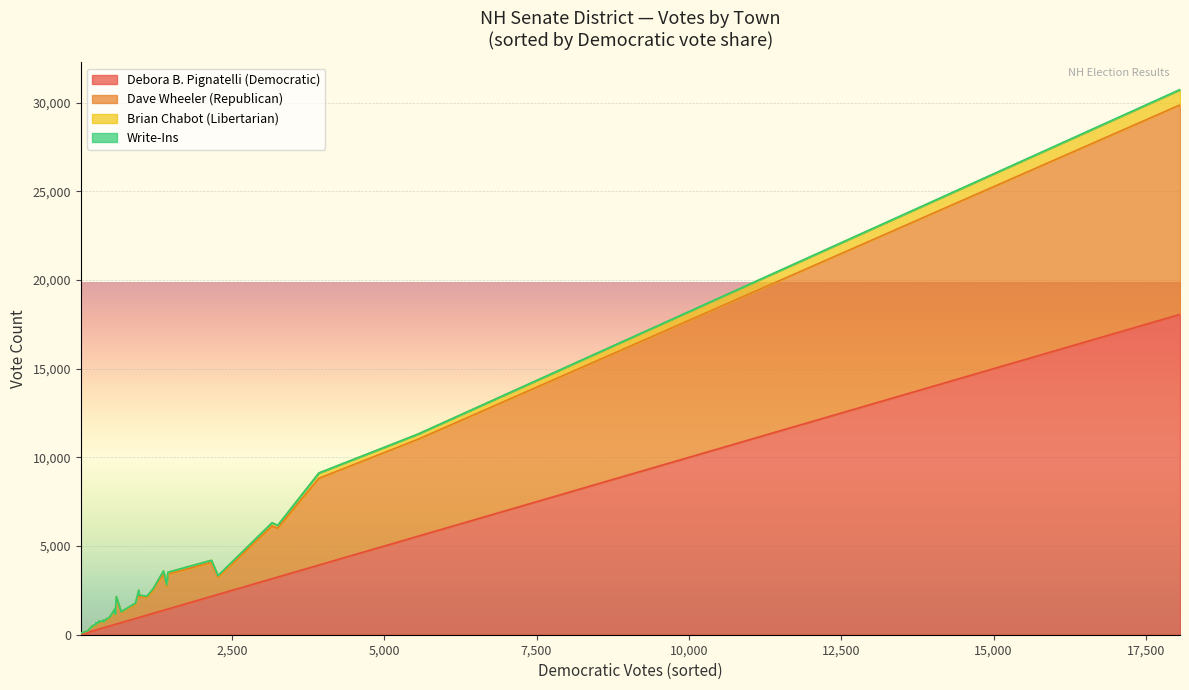

What is the sum of all Debora B. Pignatelli (Democratic) values?

55438